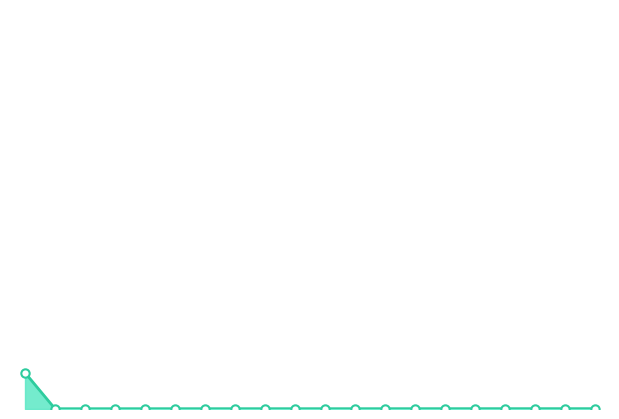

What is the label of the 1st point from the left?

Total